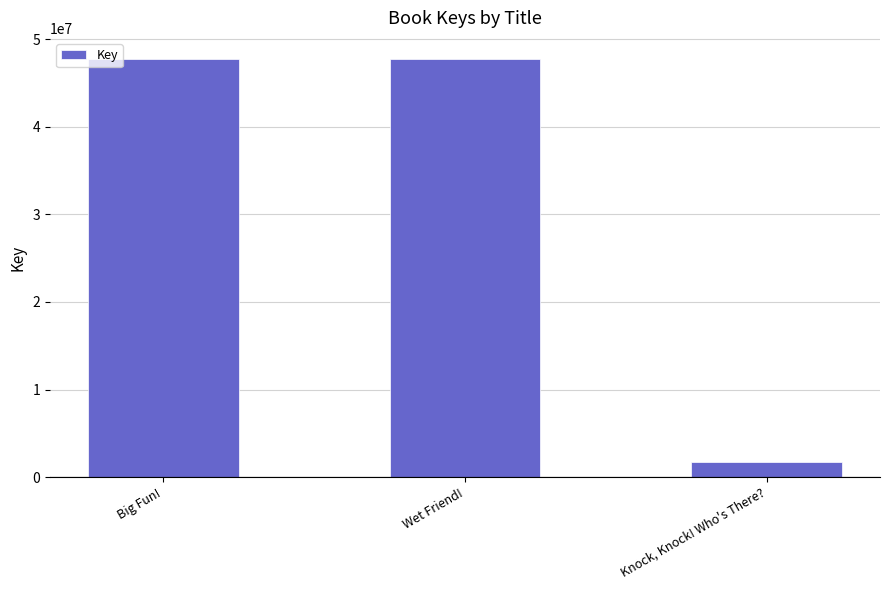

Which category has the lowest value across all series?

Knock, Knock! Who's There?